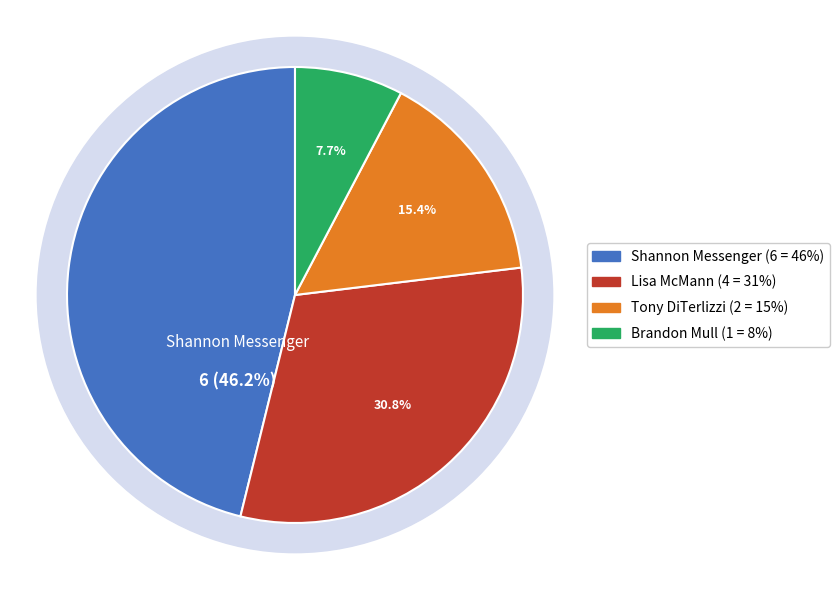

Between Shannon Messenger and Shannon Messenger, which is larger?

Shannon Messenger